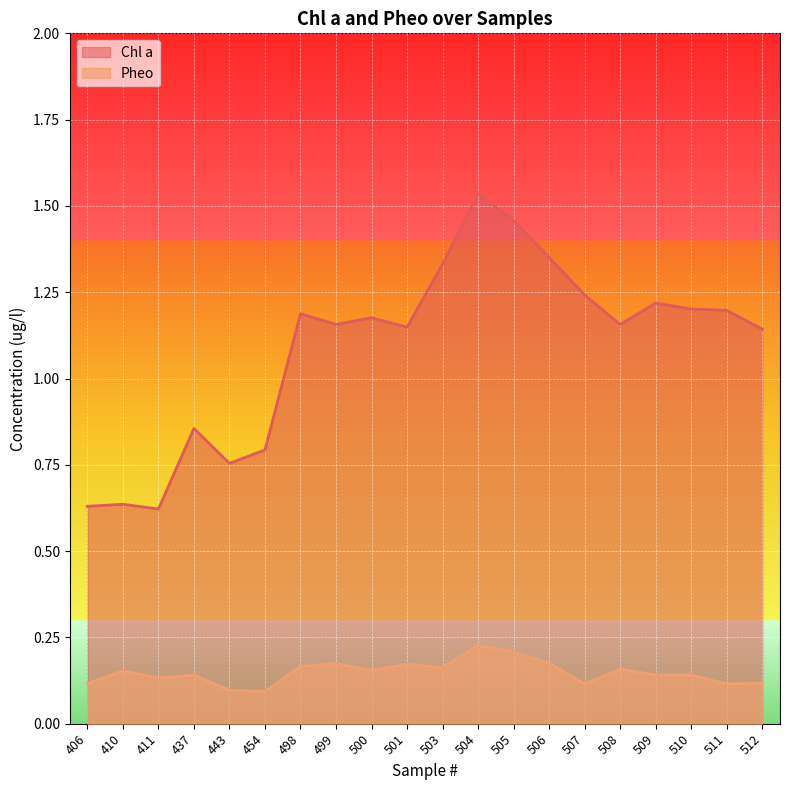

At how many categories does at least one series exceed 0?

20